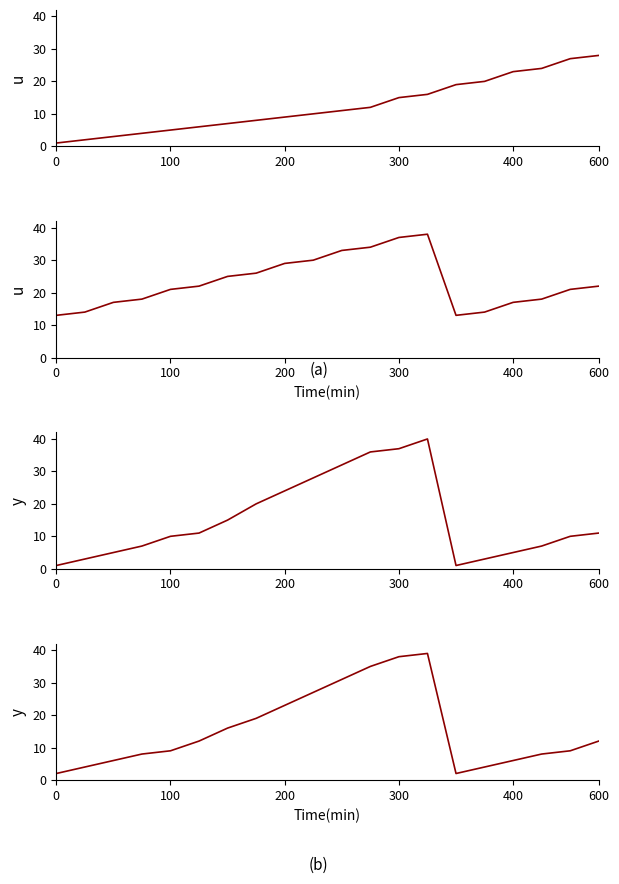

What is the maximum value for jogszabályi?

40